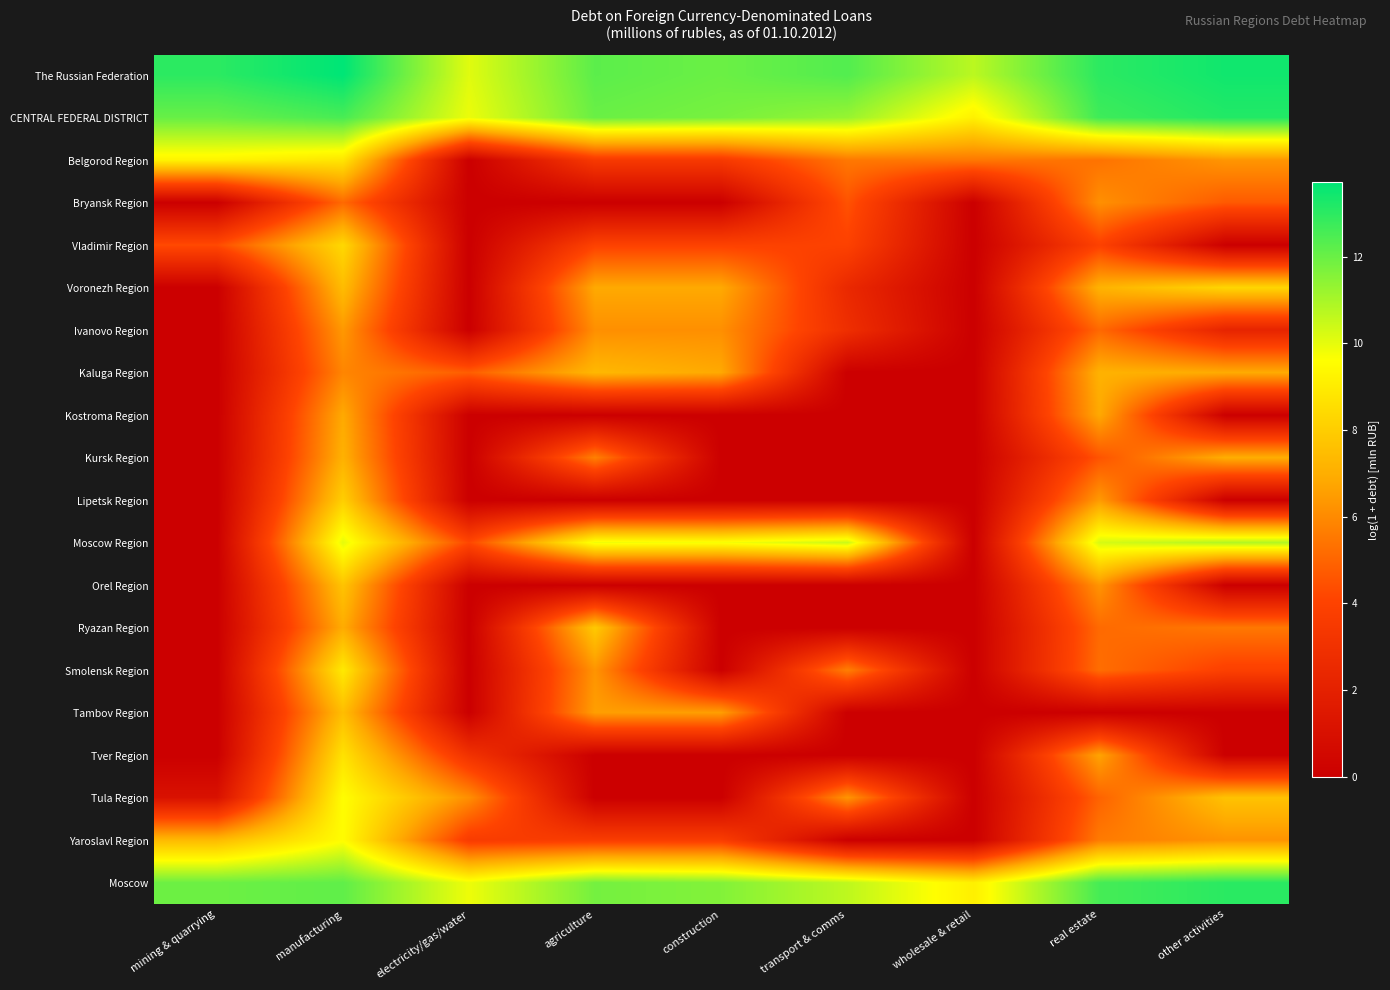

Which has a higher value, transport & comms or mining & quarrying?

mining & quarrying